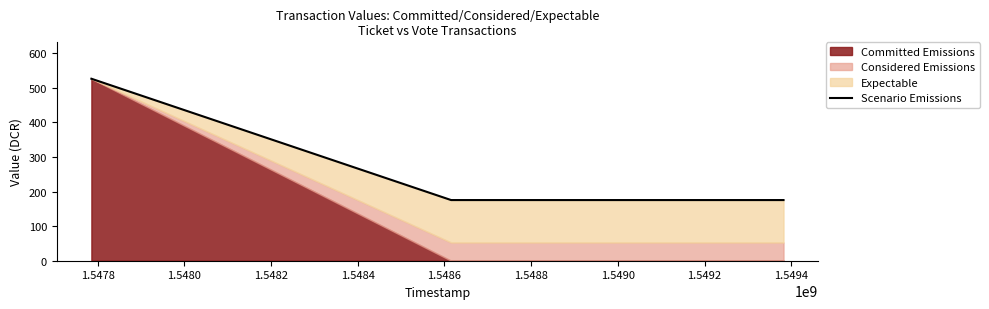

True or false: Scenario Emissions has more than 1 points higher than both neighbors.

False